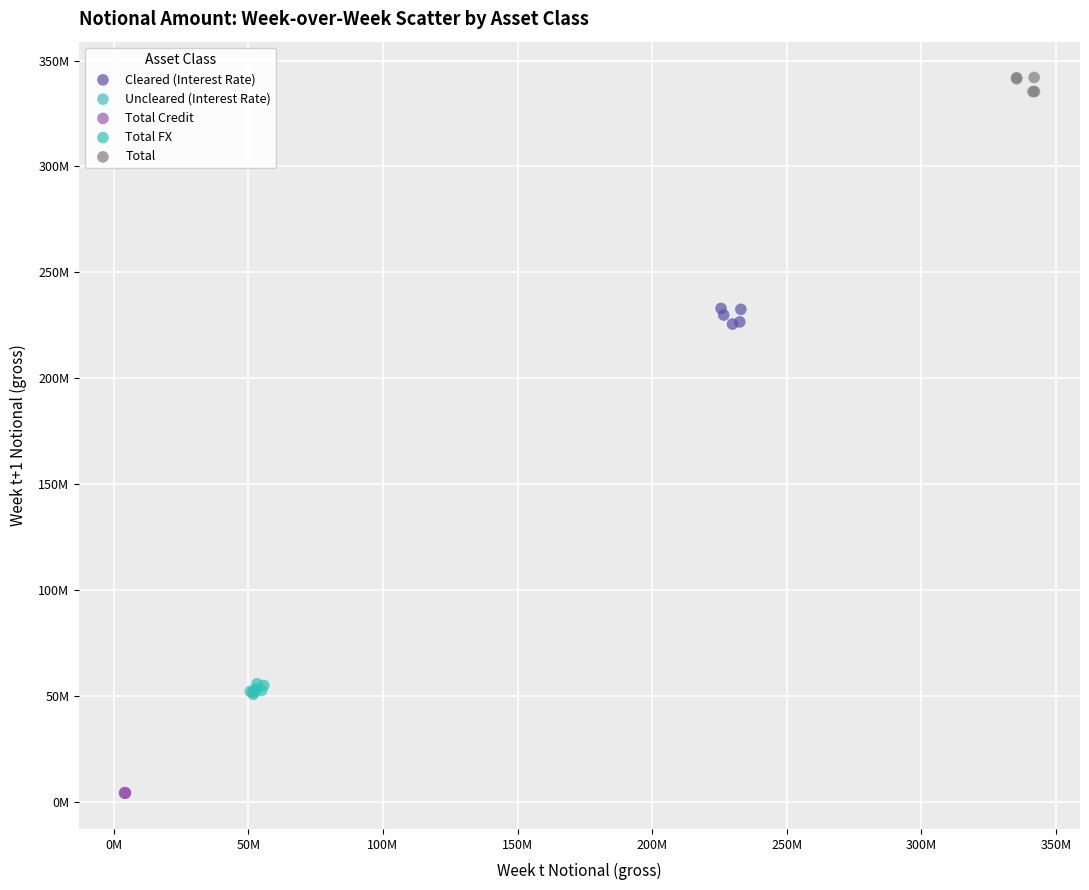

What are all the series names shown in the legend?

Cleared (Interest Rate), Uncleared (Interest Rate), Total Credit, Total FX, Total